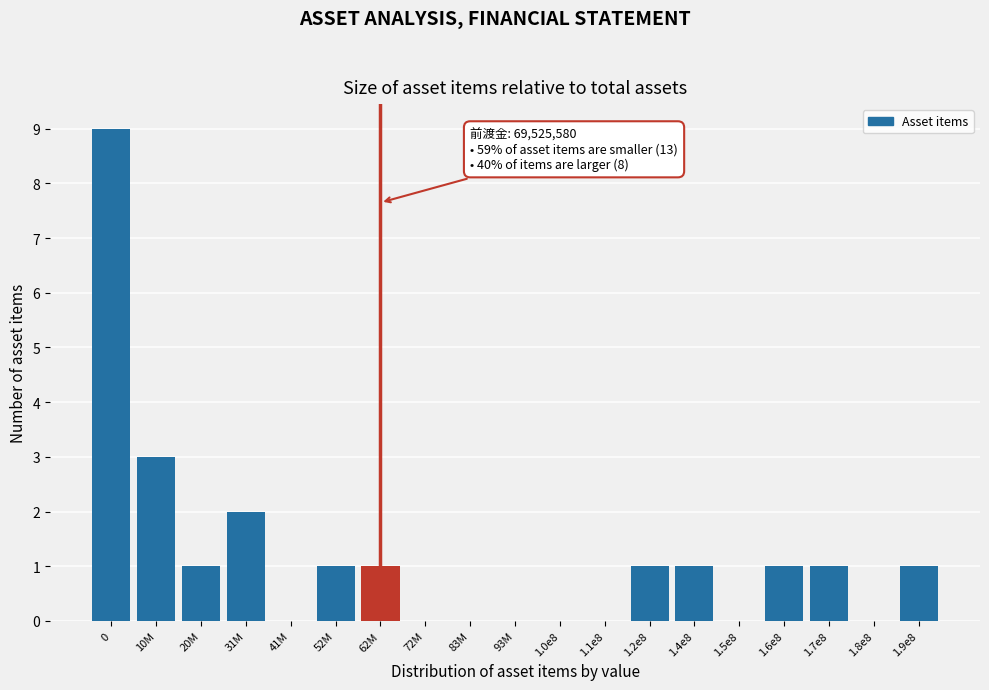

Reading right to left, transcribe all the data shown in this chart.

1.9e8=1	1.8e8=0	1.7e8=1	1.6e8=1	1.5e8=0	1.4e8=1	1.2e8=1	1.1e8=0	1.0e8=0	93M=0	83M=0	72M=0	62M=1	52M=1	41M=0	31M=2	20M=1	10M=3	0=9